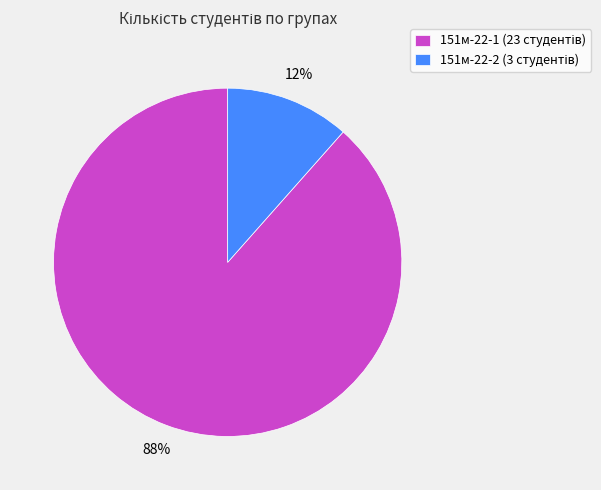

Rank the categories by value from lowest to highest.

151м-22-2, 151м-22-1